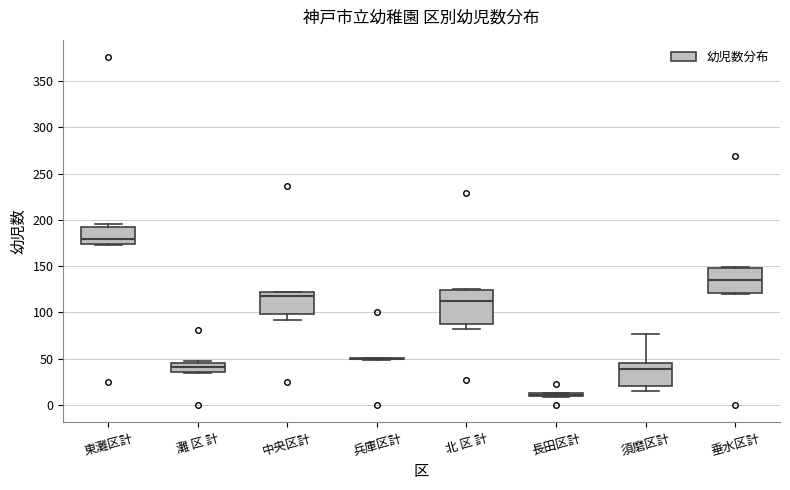

Where is the lower edge of the box for 長田区計 on the y-axis? The values are not printed on the chart, so give them approximately, as read against the axis.

10